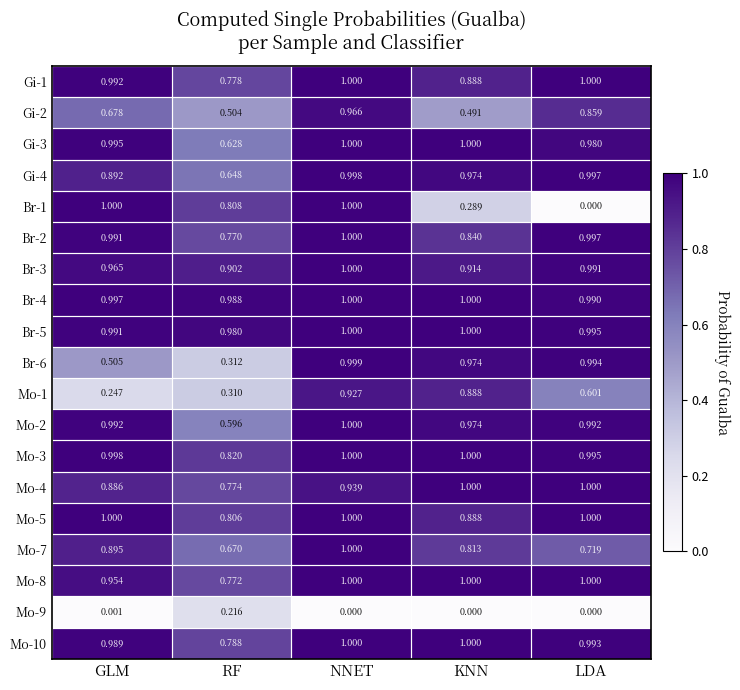

At which label does Mo-9 reach its peak?

RF